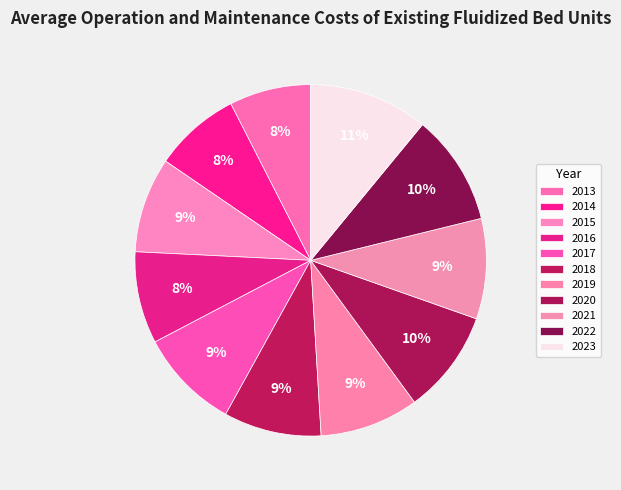

Count the number of slices in the pie.

11